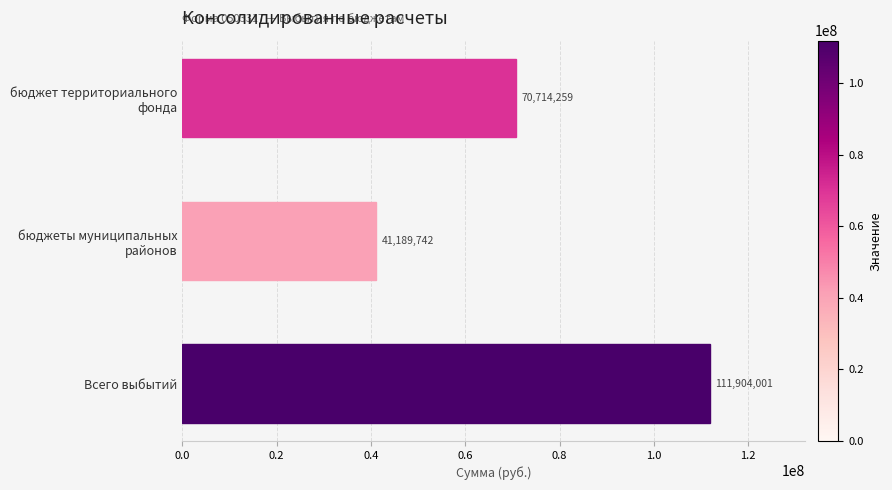

How many values are below 70714258?

1